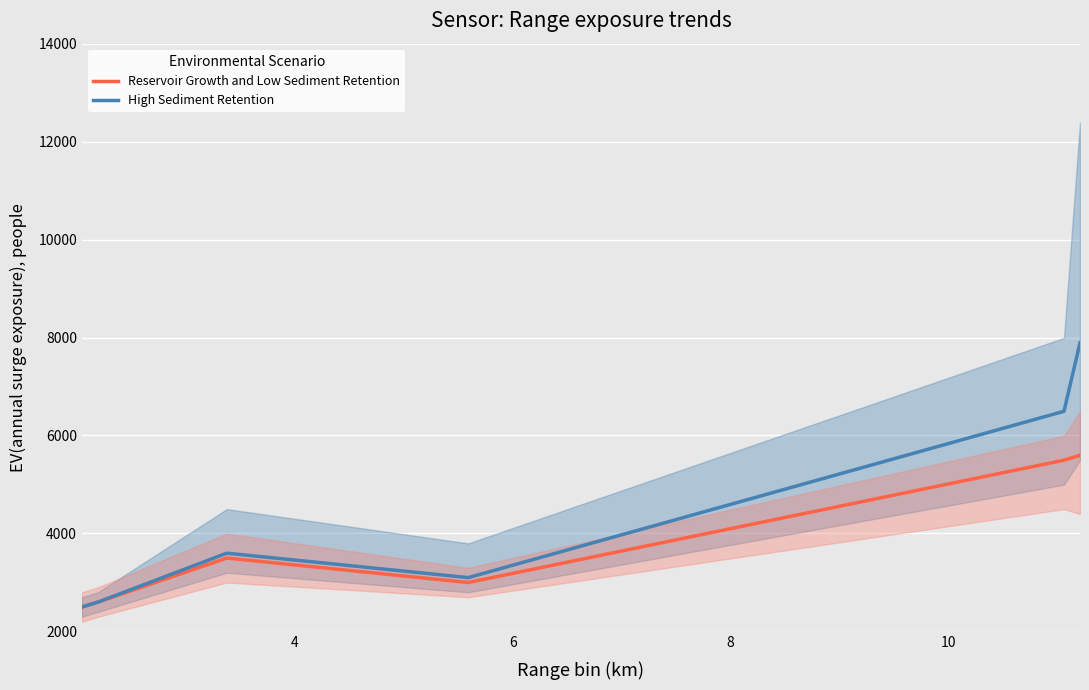

What is the maximum value for High Sediment Retention?

7892.1